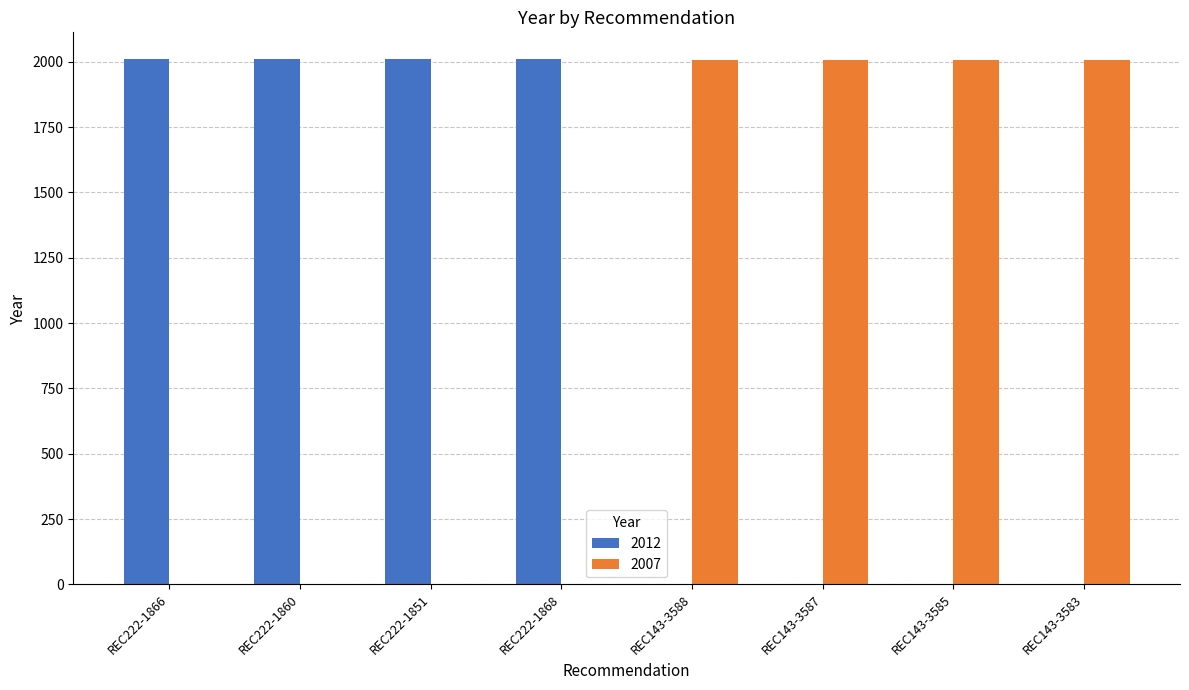

Does the chart contain stacked bars?

No